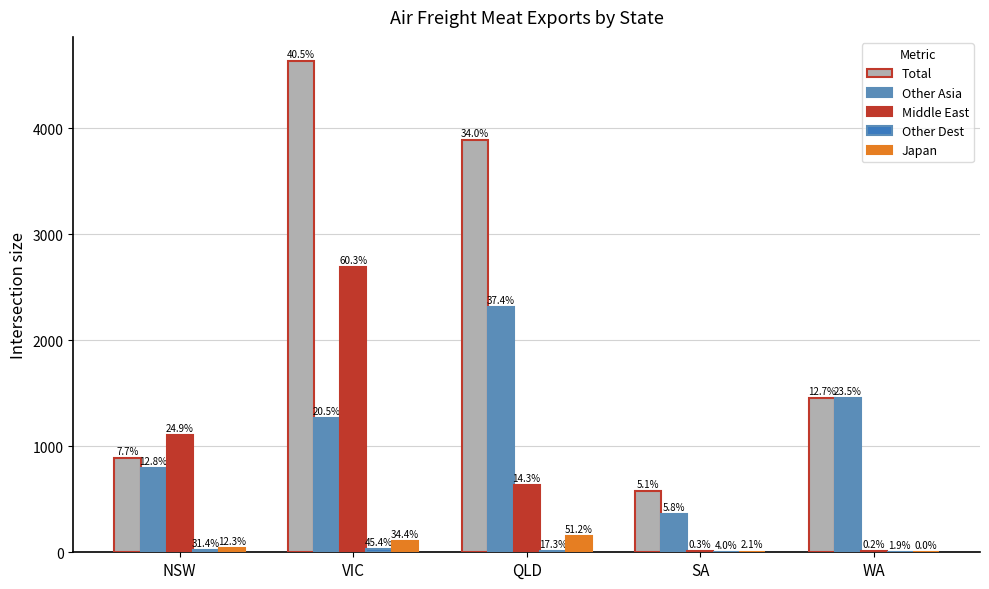

What is the total value across all series at SA?

963.6